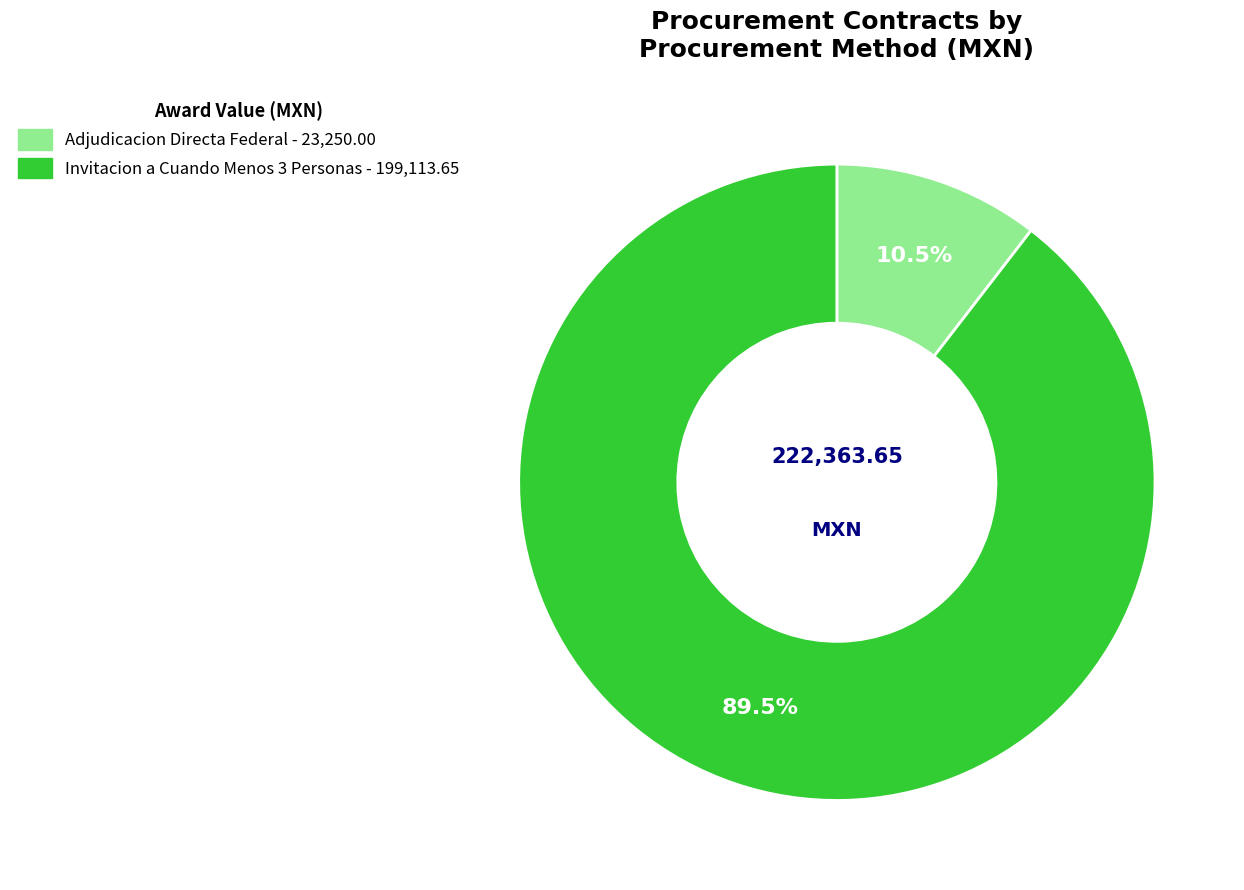

Does any single category account for the majority?

Yes